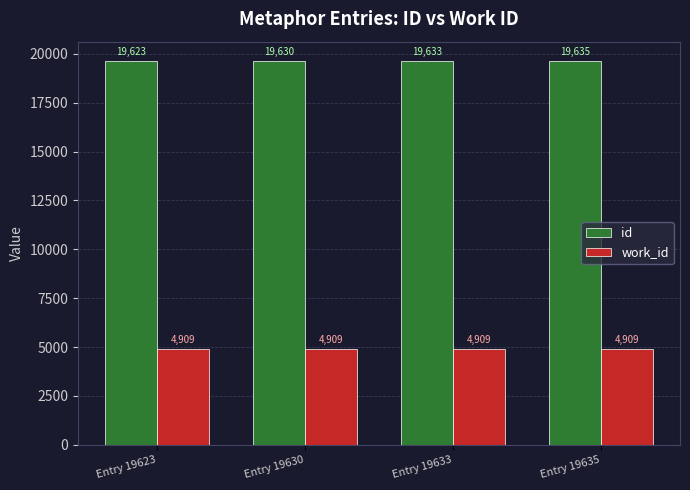

What is the spread (max minus min) of values at Entry 19623?

14714